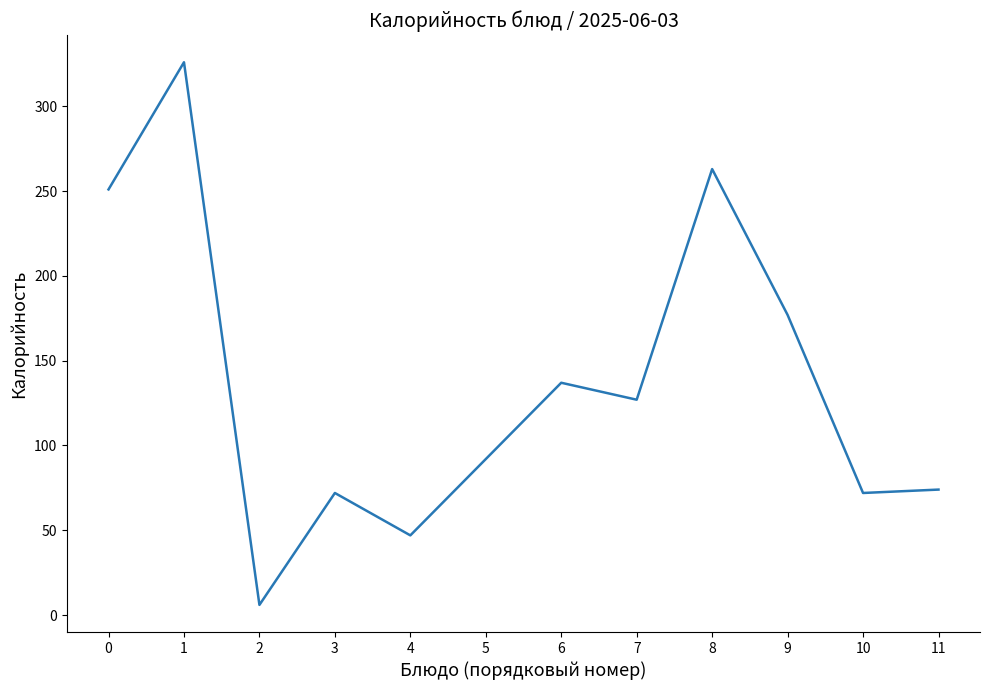

What is the change in value from 0 to 9?

-74